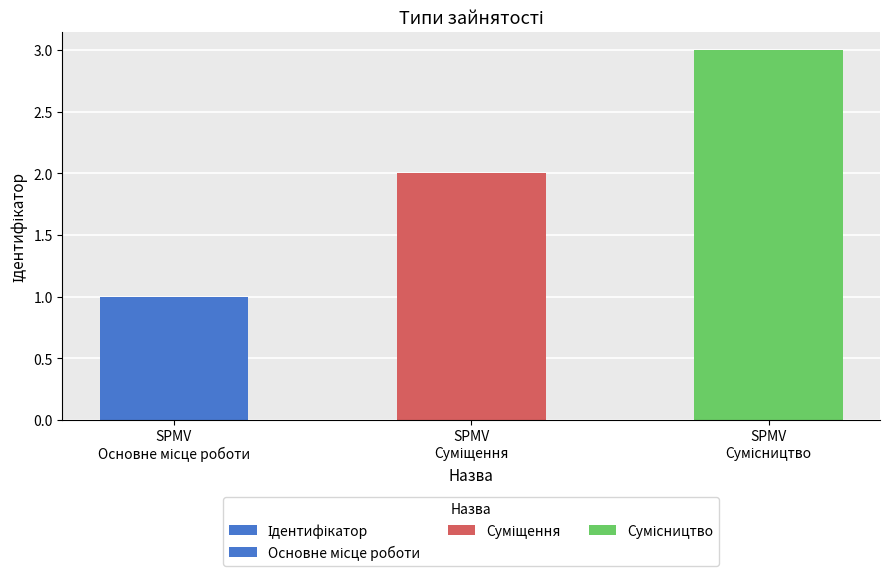

Rank the categories by value from lowest to highest.

SPMV
Основне місце роботи, SPMV
Суміщення, SPMV
Сумісництво